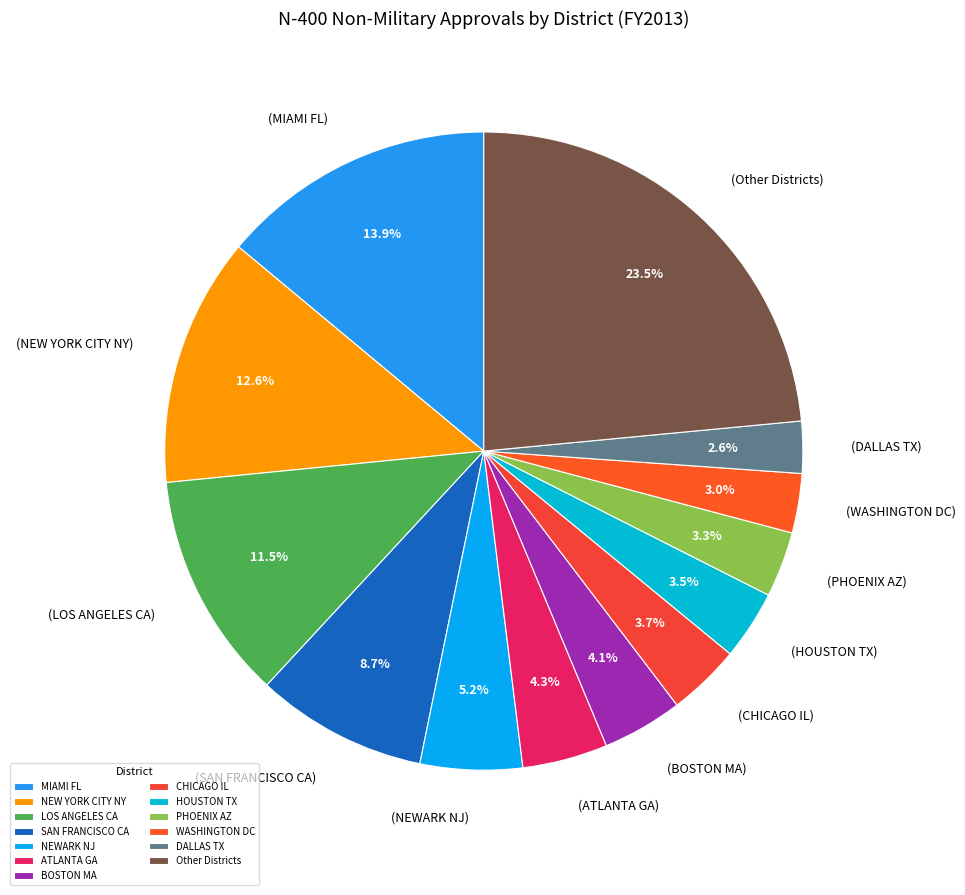

What percentage do (BOSTON MA) and (MIAMI FL) together represent?

18.0%